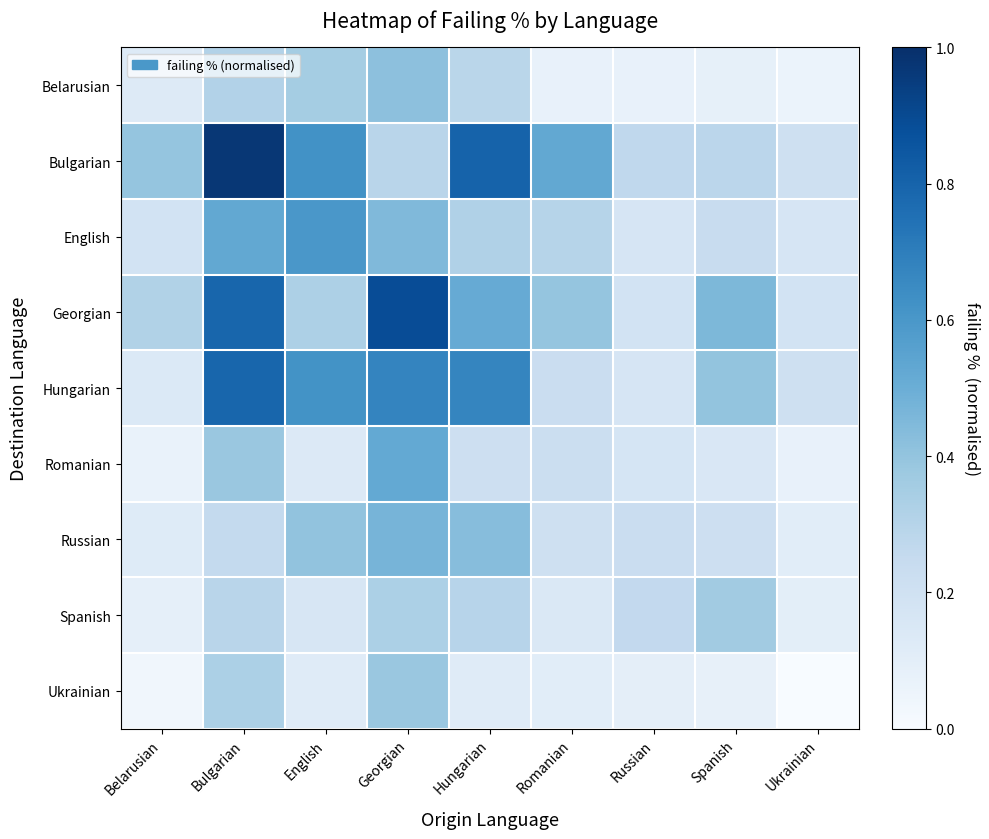

Which series has the widest spread of values?

Bulgarian